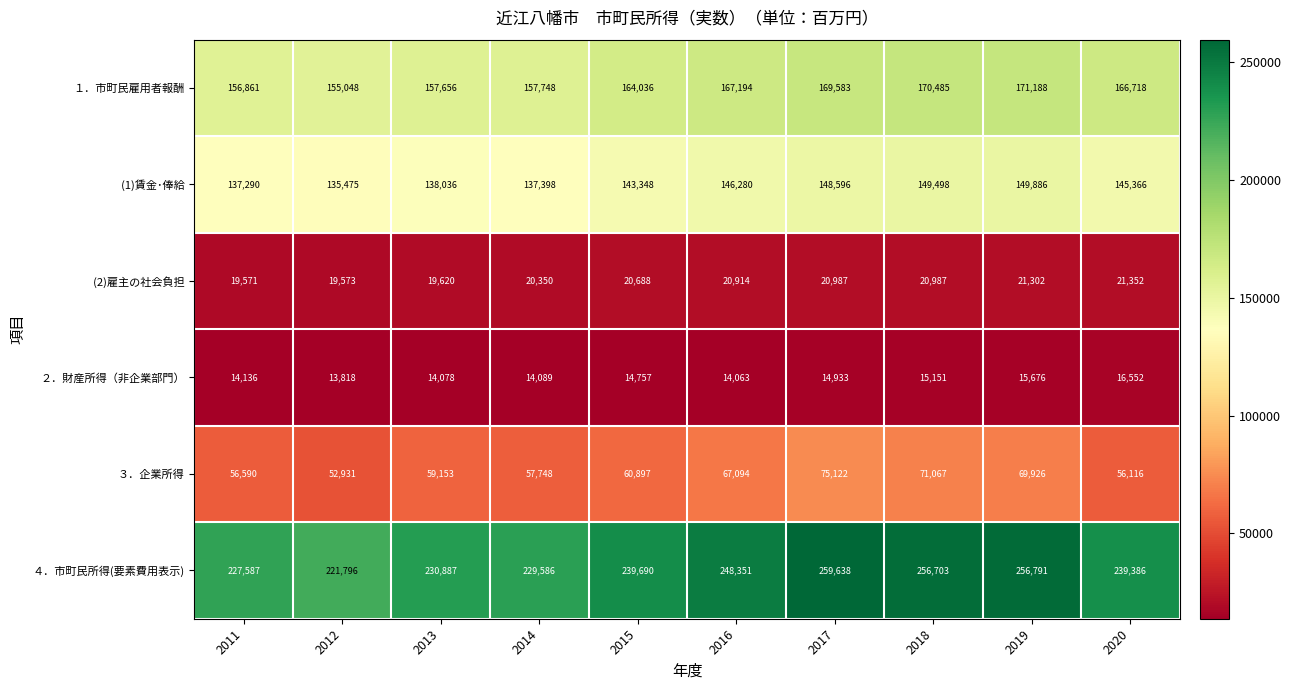

List the labels in order of ２．財産所得（非企業部門） value, smallest first.

2012, 2016, 2013, 2014, 2011, 2015, 2017, 2018, 2019, 2020